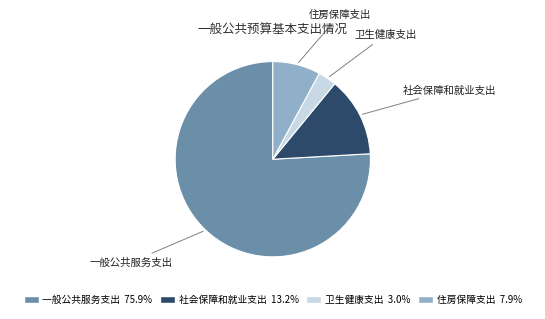

Which has a higher value, 社会保障和就业支出 or 住房保障支出?

社会保障和就业支出